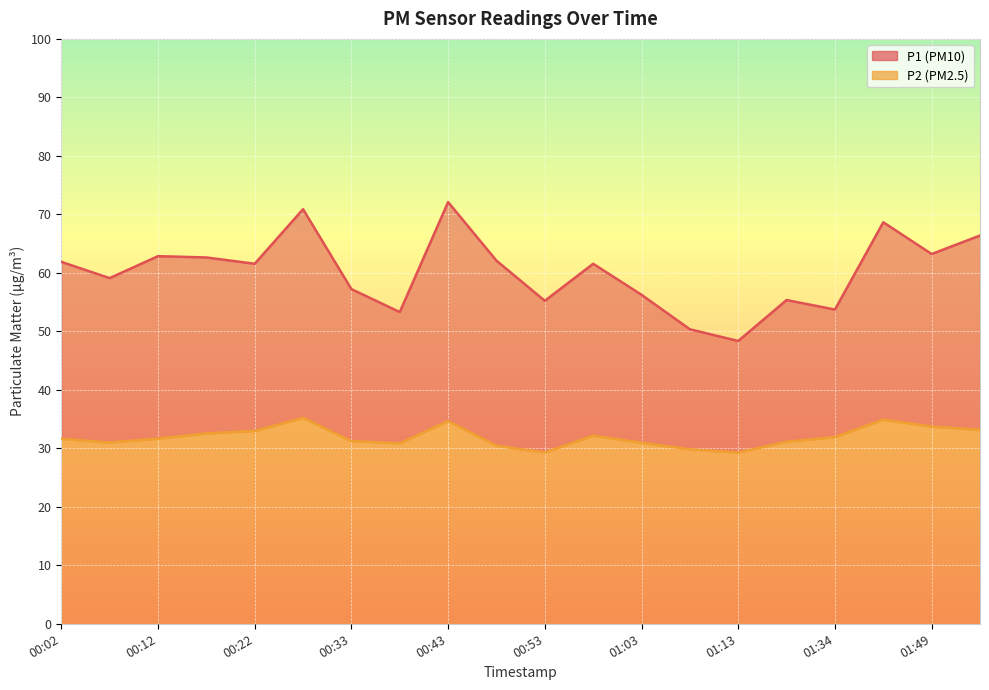

Reading right to left, what are all the values shown in this chart?

P1: 01:54=66.4	01:49=63.2	01:39=68.7	01:34=53.7	01:18=55.4	01:13=48.4	01:08=50.4	01:03=56.2	00:58=61.5	00:53=55.2	00:48=62.1	00:43=72.1	00:38=53.3	00:33=57.2	00:27=70.9	00:22=61.5	00:17=62.6	00:12=62.9	00:07=59.1	00:02=61.9
P2: 01:54=33.1	01:49=33.7	01:39=34.9	01:34=31.9	01:18=31.1	01:13=29.3	01:08=29.8	01:03=30.9	00:58=32.2	00:53=29.3	00:48=30.4	00:43=34.6	00:38=30.9	00:33=31.2	00:27=35.2	00:22=33.0	00:17=32.5	00:12=31.6	00:07=31.0	00:02=31.6